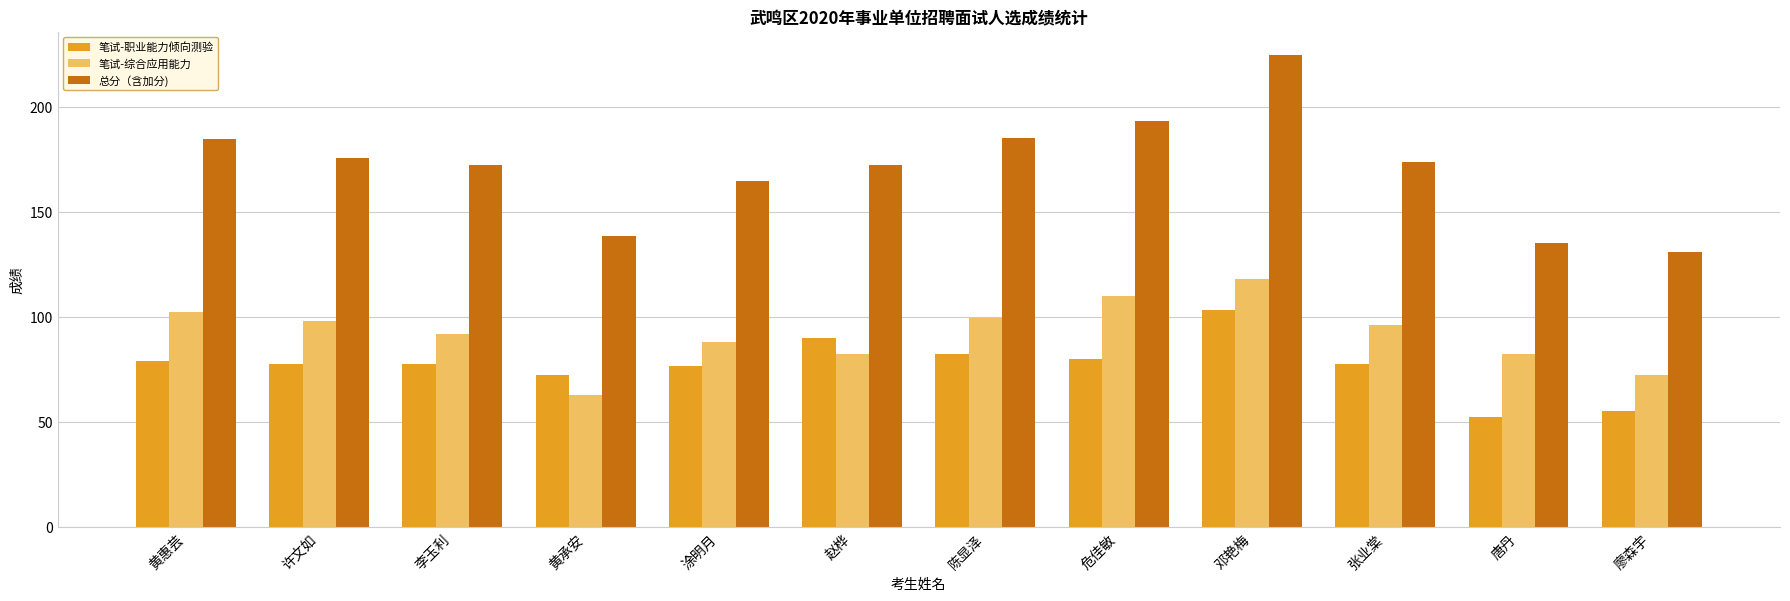

At which category does the chart reach its peak across all series?

邓艳梅